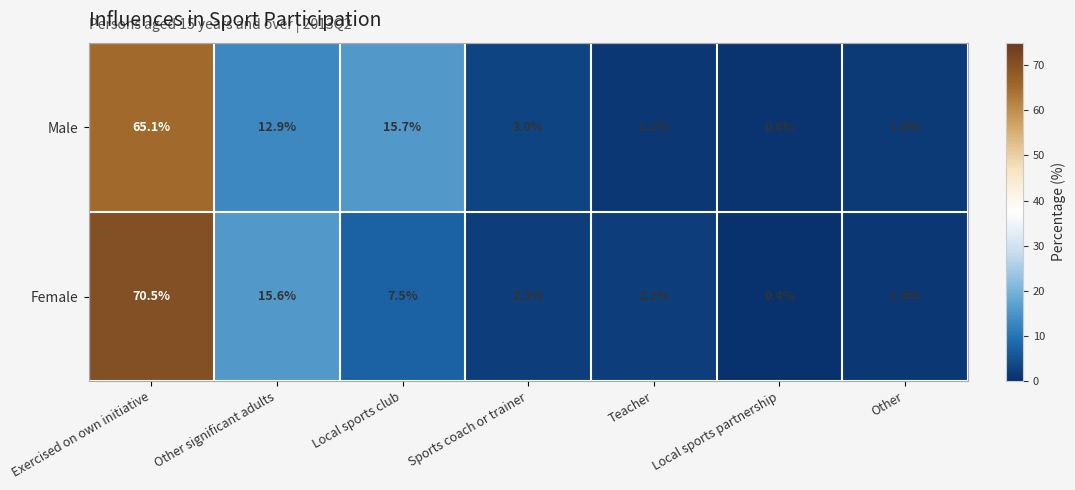

What is the average value of the Male series?

14.3